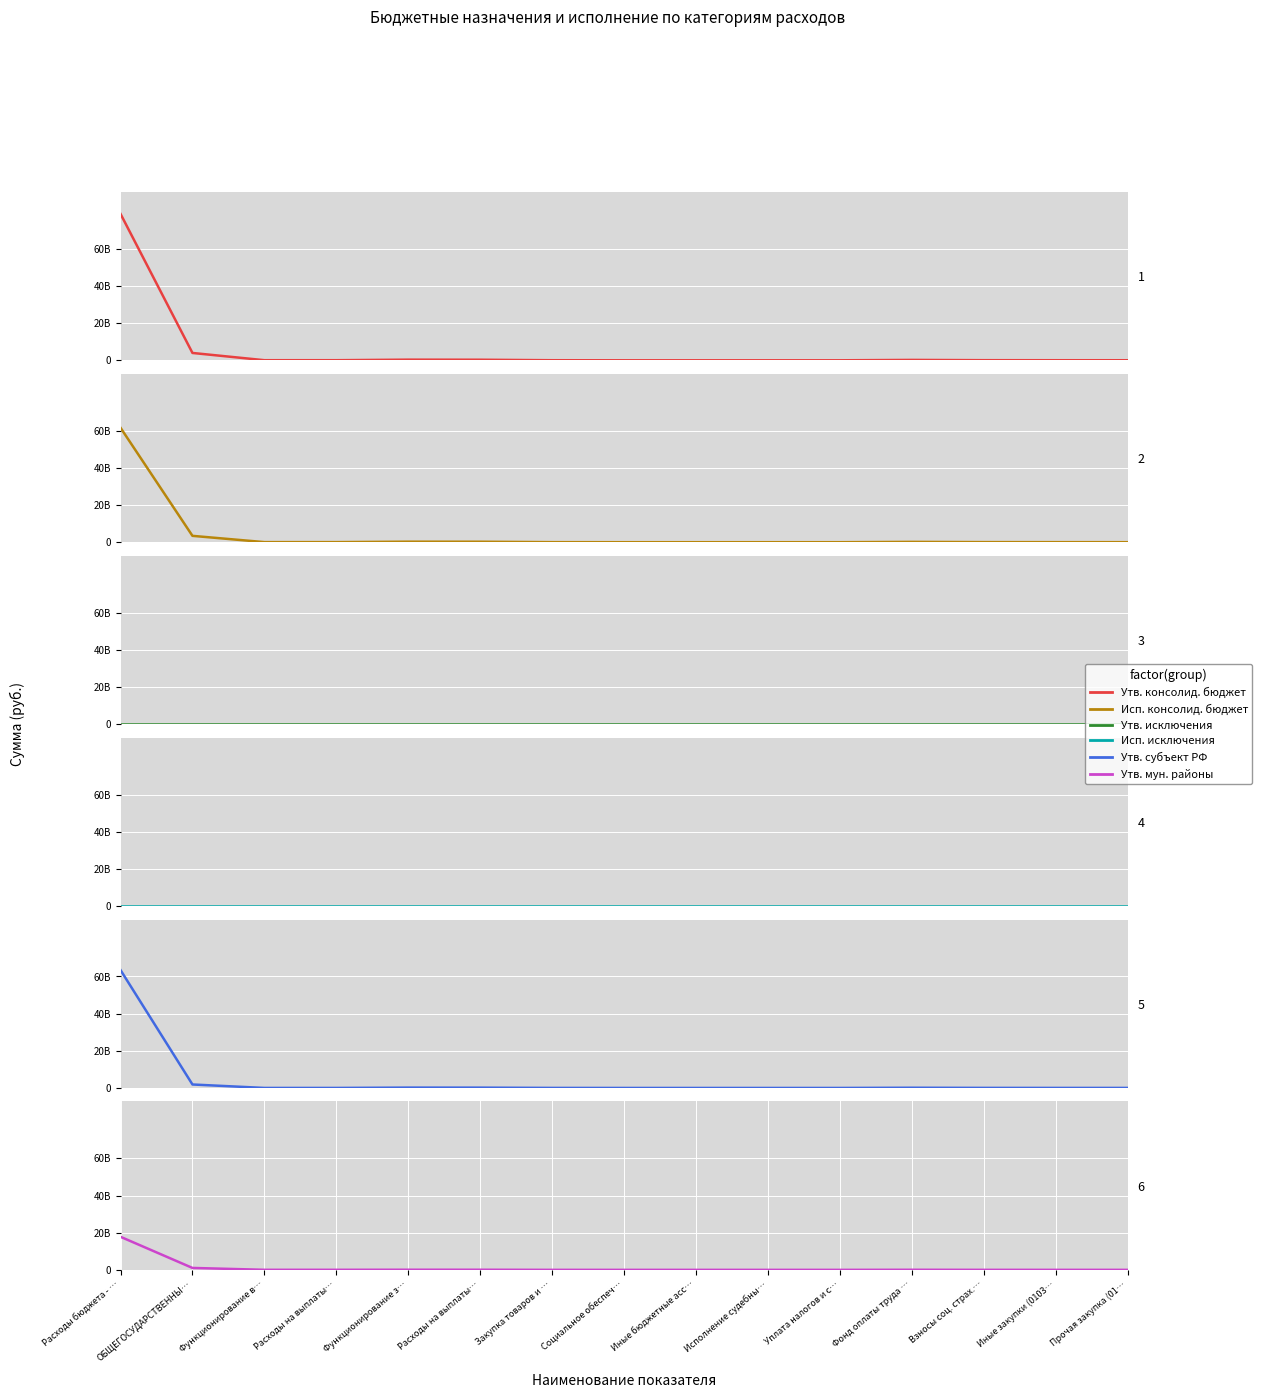

Is this an area chart (filled region under the line)?

No